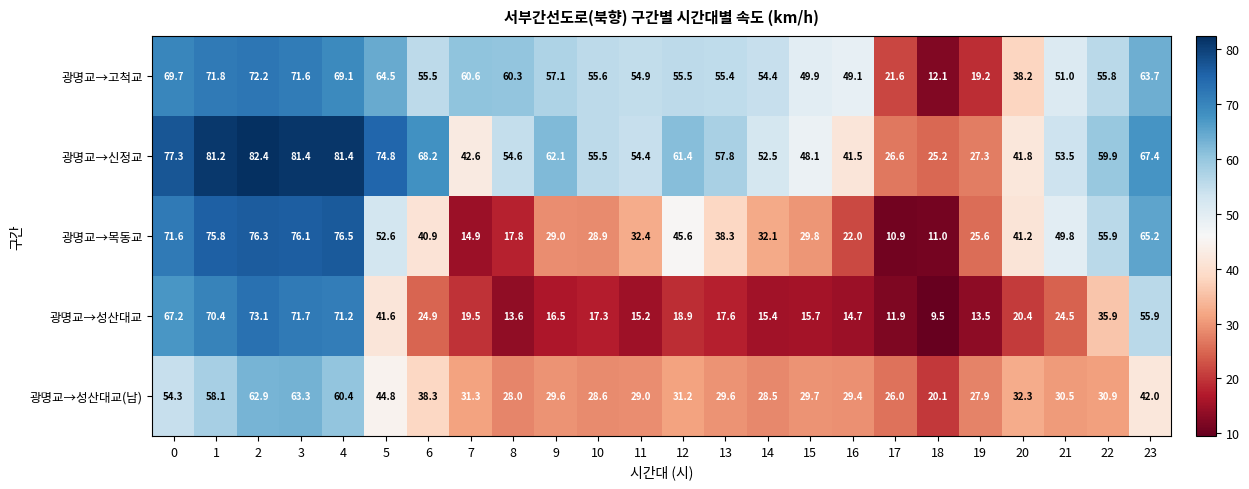

What is the sum of all 광명교→고척교 values?

1288.8